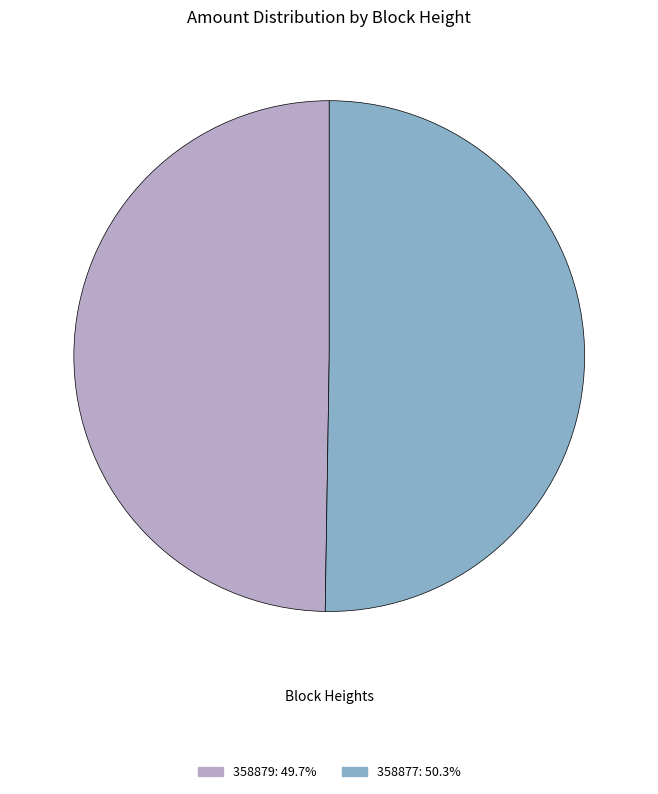

Approximately how many times larger is the value at 358877: 50.3% compared to 358879: 49.7%?

1.0